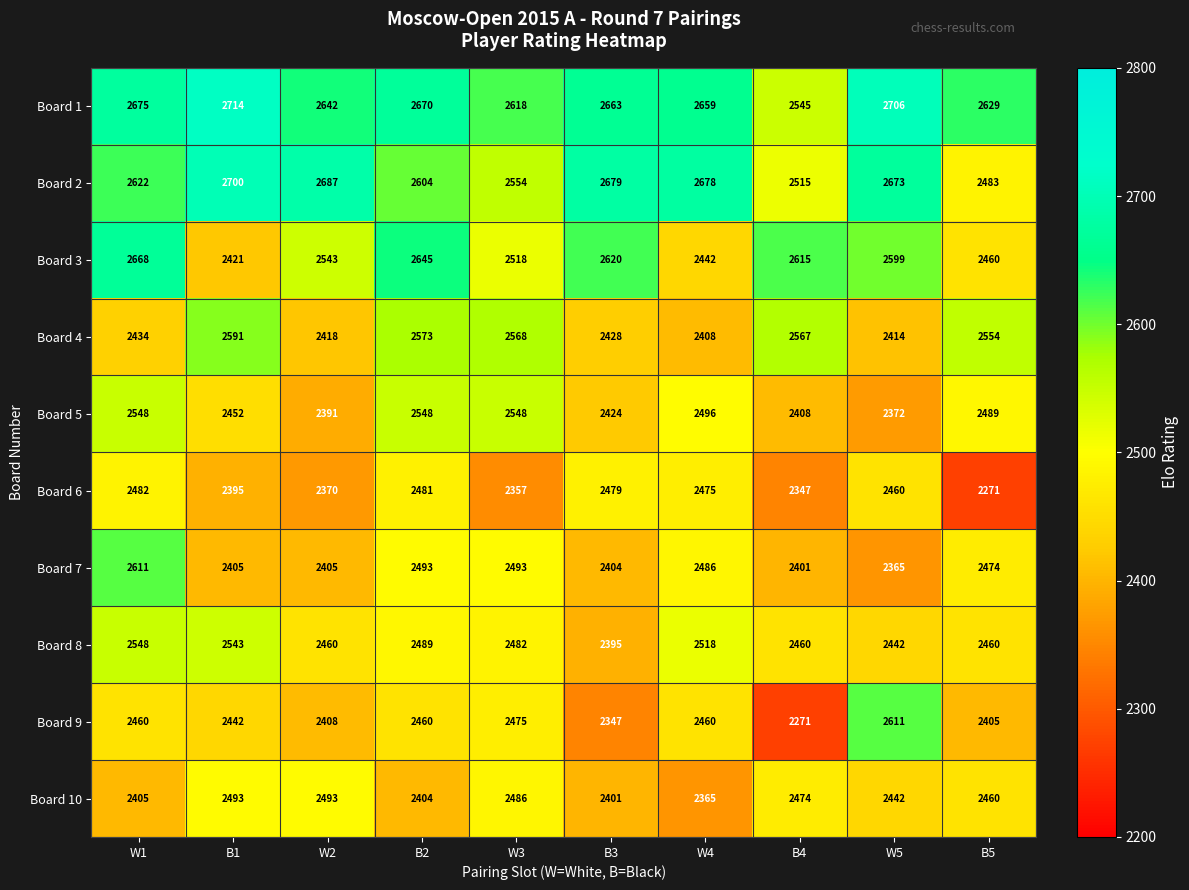

What is the greatest value displayed?

2714